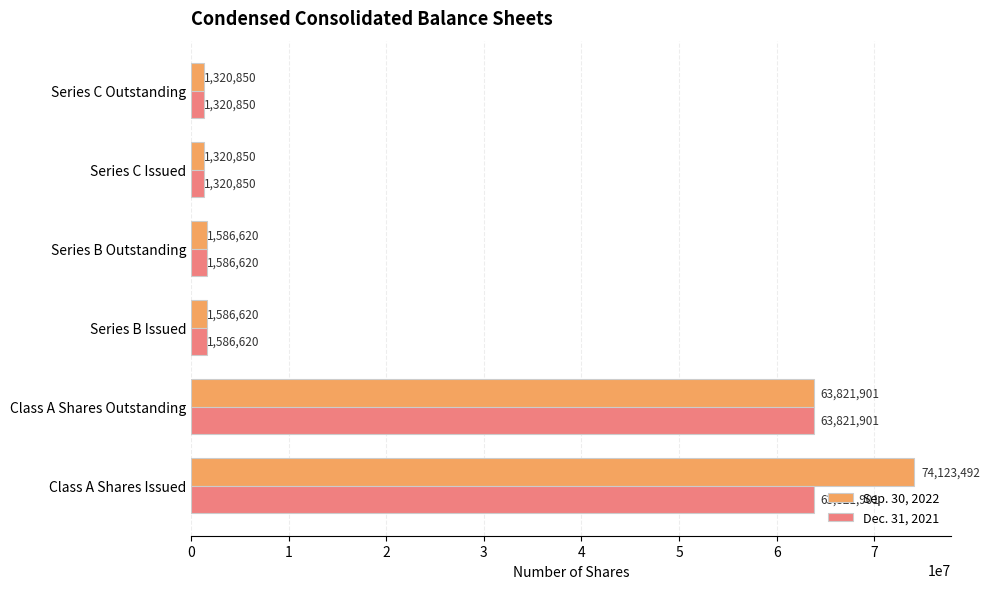

Which series has the largest range (max minus min)?

Sep. 30, 2022